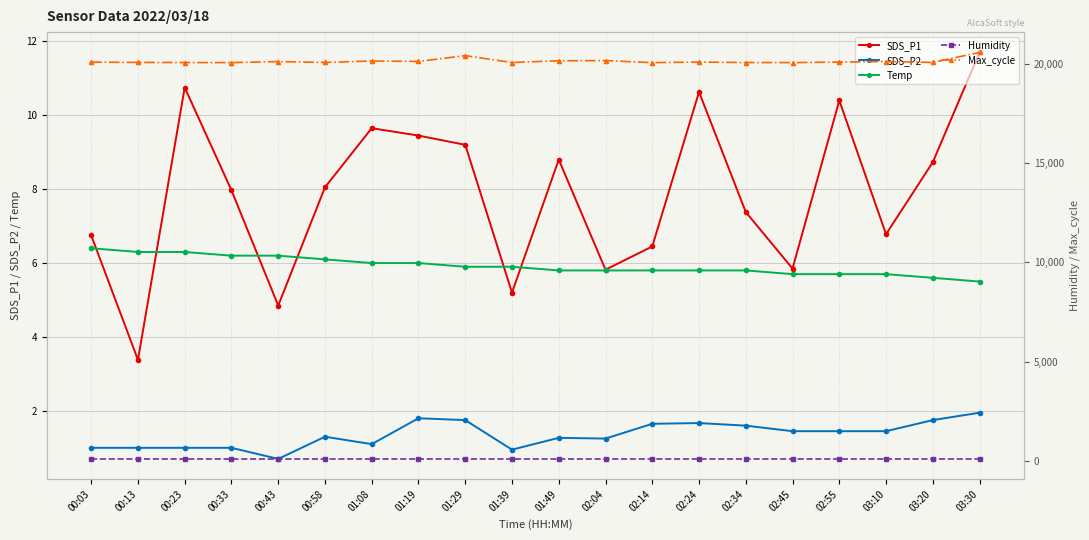

What is the value of the Temp point at the 6th from the left?

6.1